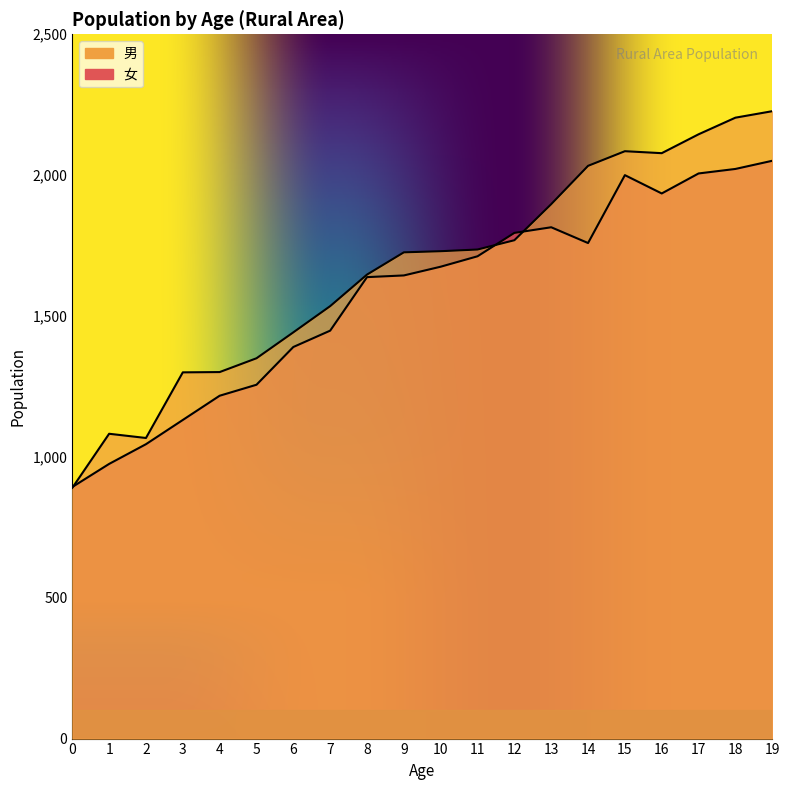

What is the total value across all series at 19?

4278